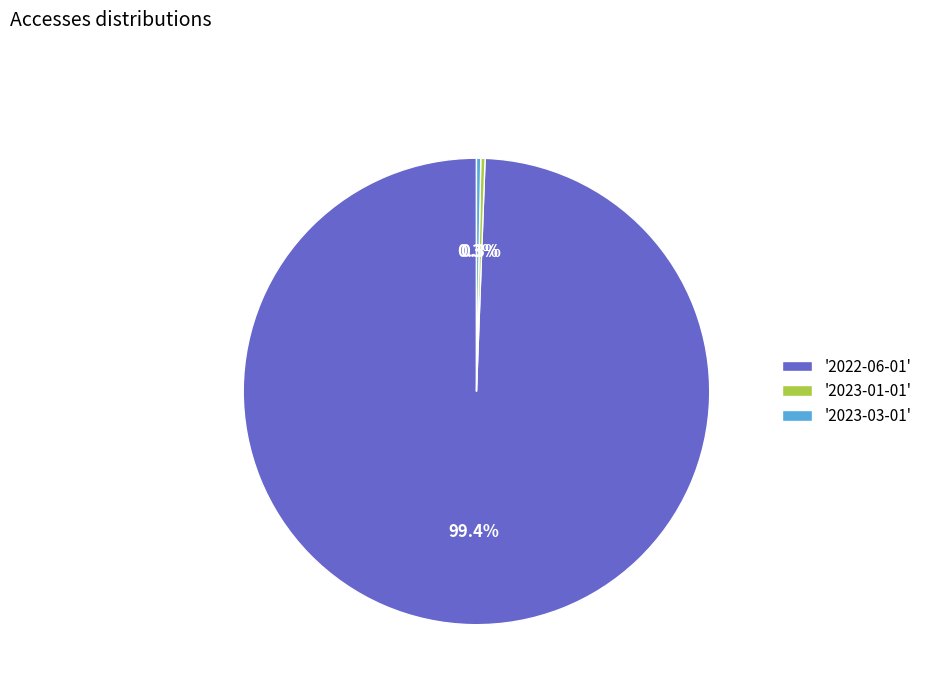

Count the number of slices in the pie.

3